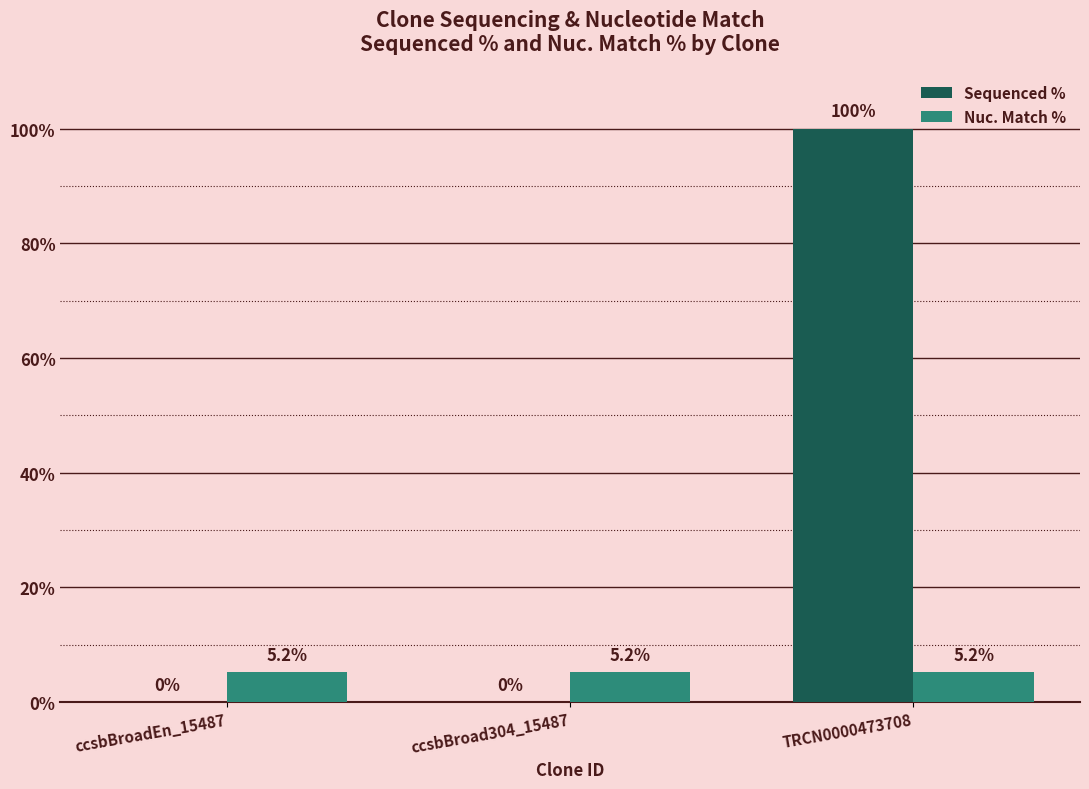

What is the maximum value for Sequenced %?

100.0